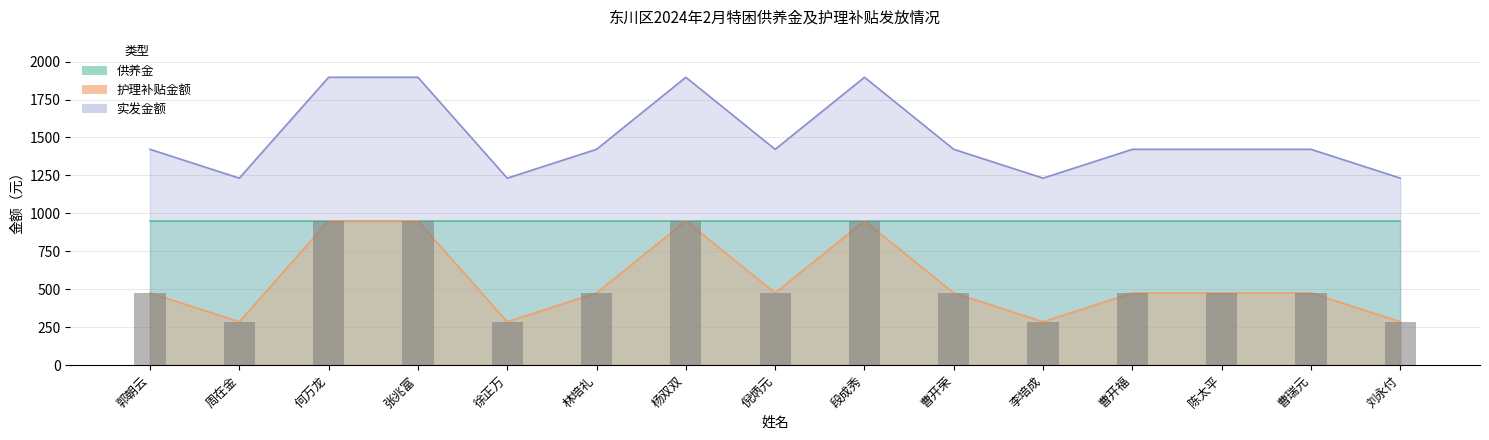

What is the highest value of the 护理补贴金额 series?

1897